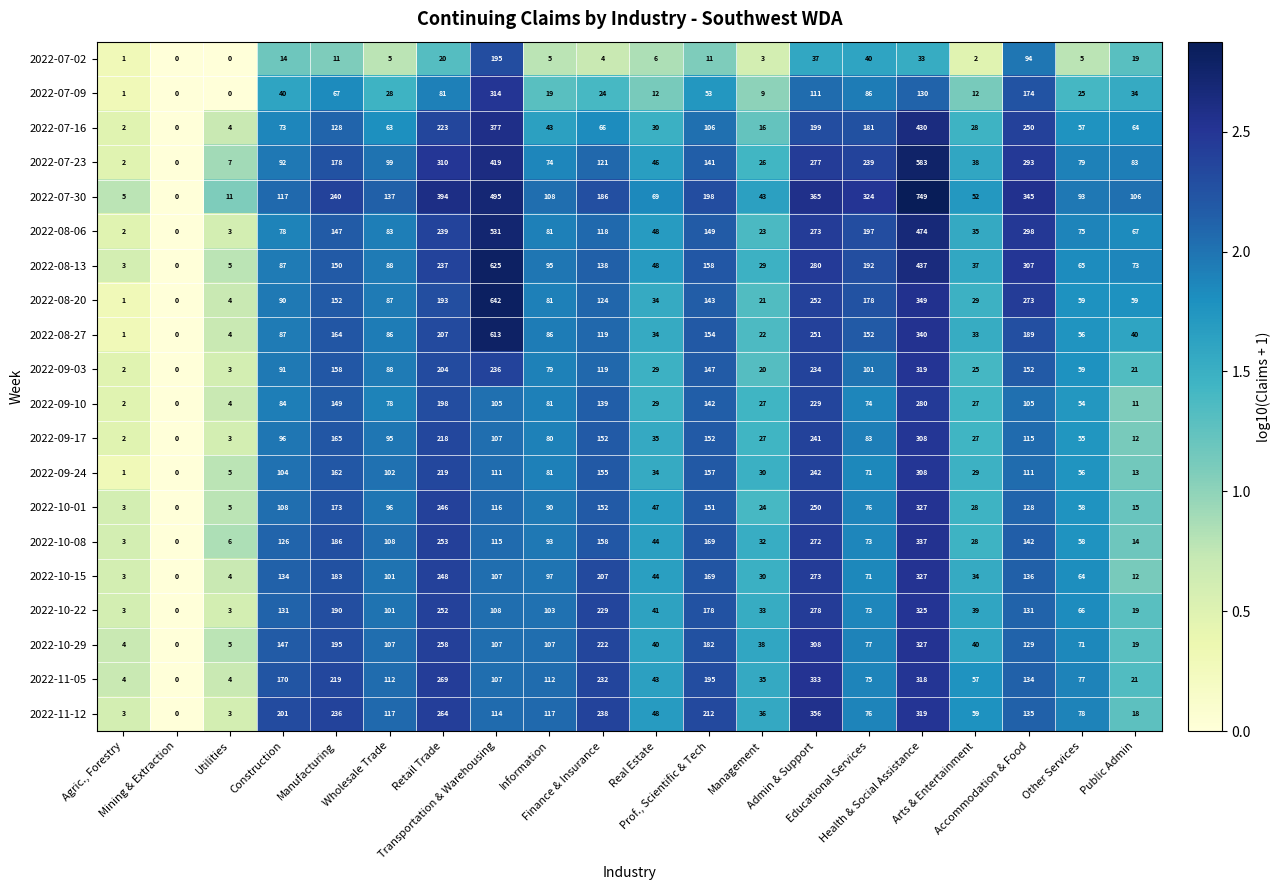

What is the maximum value shown in the chart?

749